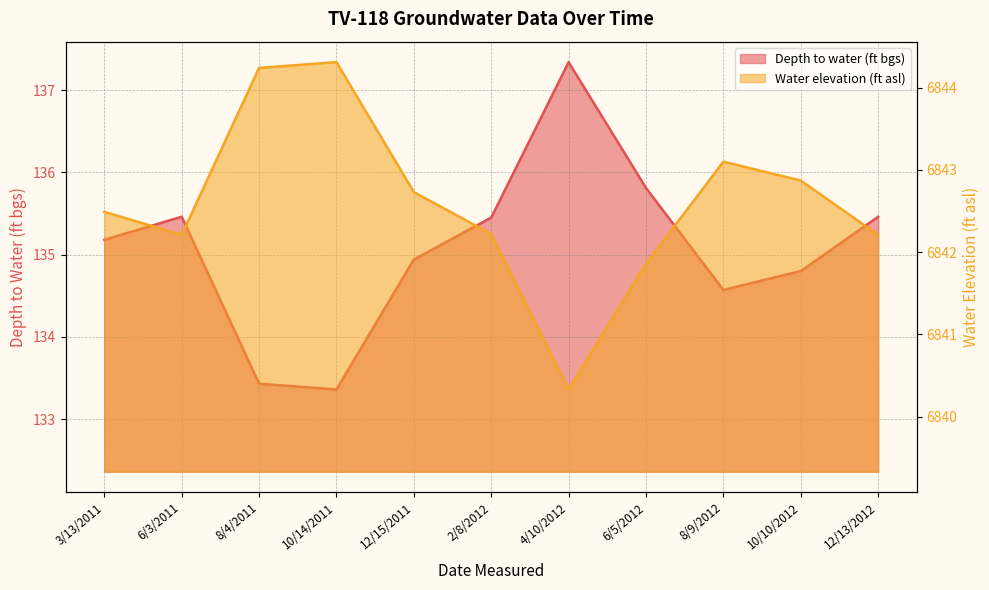

List the series in order of their peak value, lowest first.

Depth to water (ft bgs), Water elevation (ft asl)